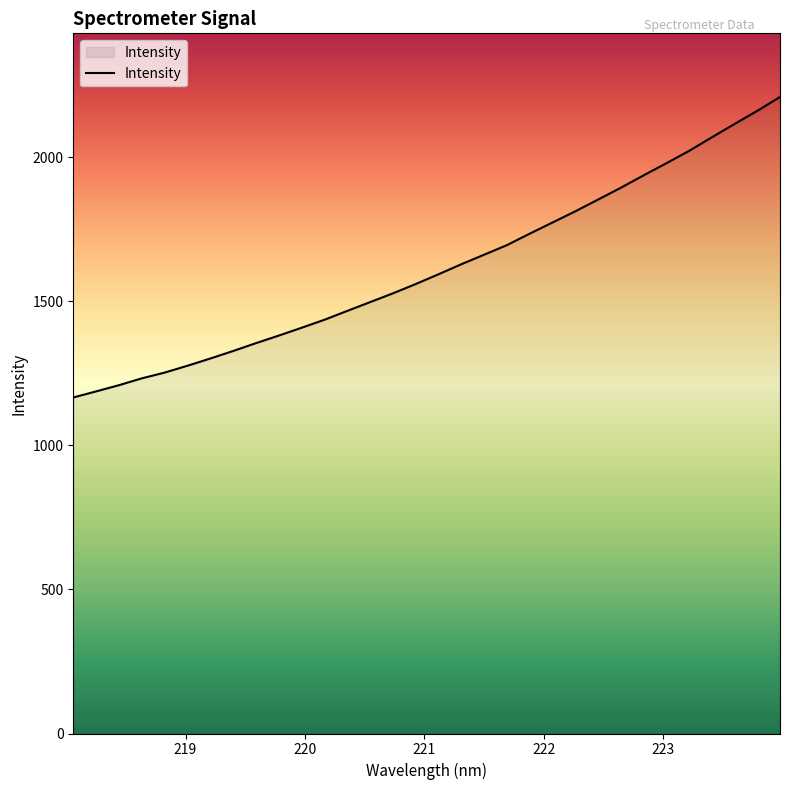

How many series are shown in this chart?

1